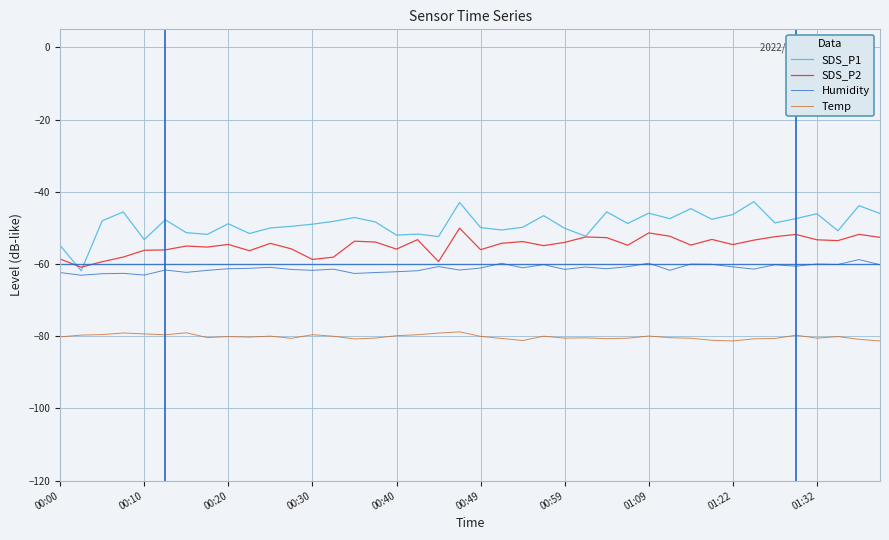

List the series in order of their peak value, lowest first.

Temp, Humidity, SDS_P2, SDS_P1